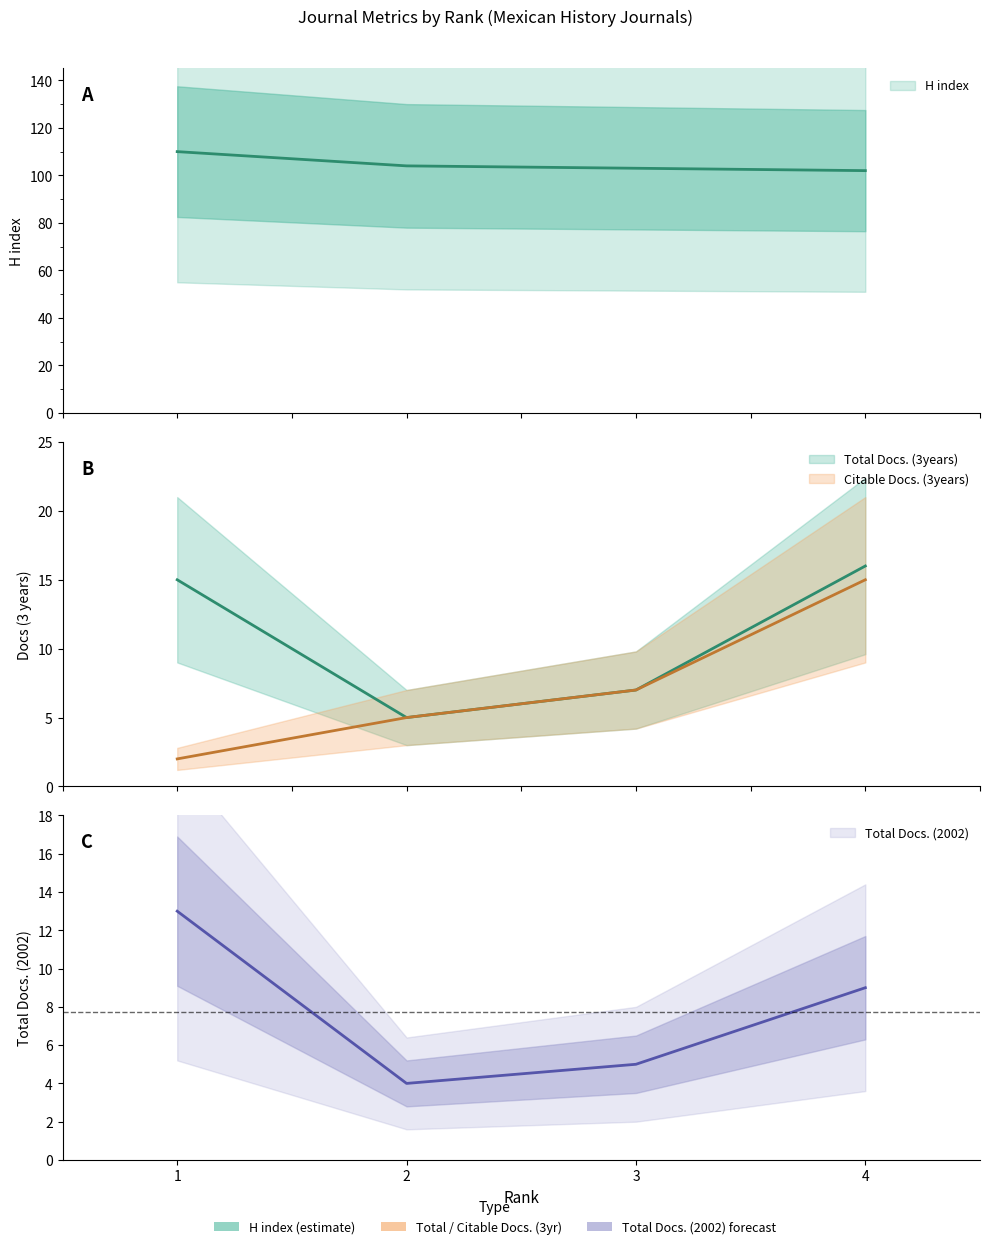

Reading right to left, transcribe all the data shown in this chart.

H index: 102	103	104	110
Total Docs. (3years): 16	7	5	15
Citable Docs. (3years): 15	7	5	2
Total Docs. (2002): 9	5	4	13